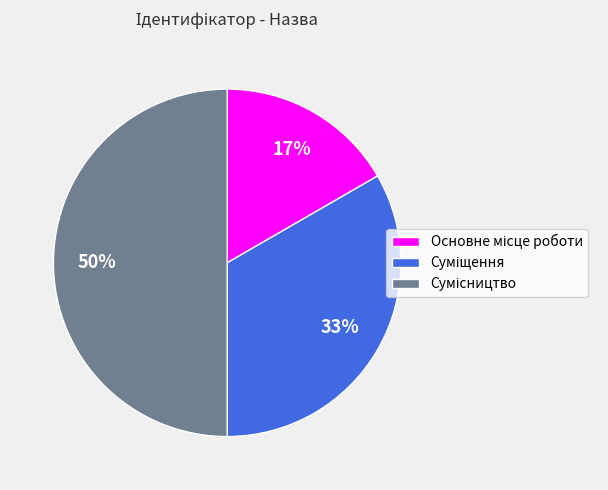

To the nearest percent, what is the difference between the largest and smallest slice percentages?

33%